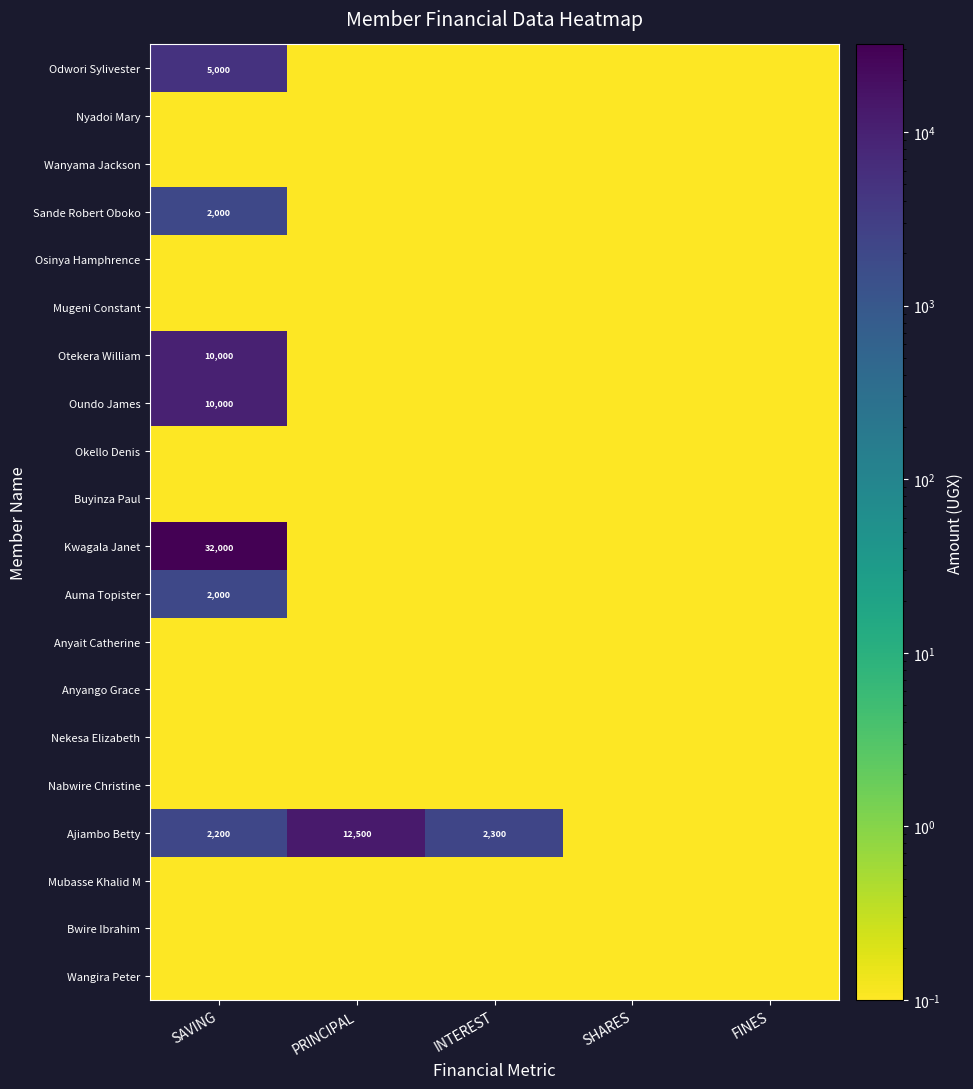

Is it true that Mubasse Khalid M equals 0.0 at SAVING?

True